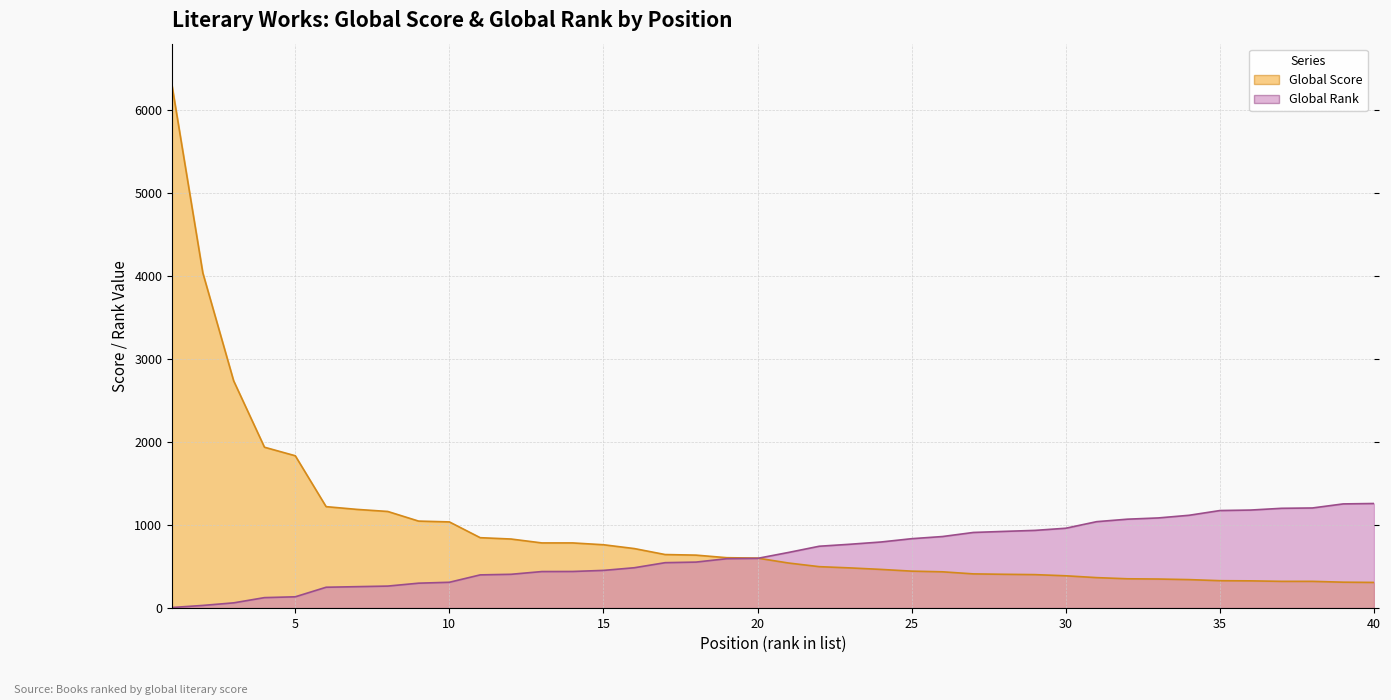

Reading left to right, transcribe all the data shown in this chart.

Global Score: 6295	4037	2737	1937	1834	1221	1188	1163	1047	1037	847	831	784	784	762	716	644	637	606	601	542	498	483	465	444	436	411	406	402	388	366	352	349	342	329	327	321	321	311	308
Global Rank: 6	31	62	125	135	250	257	264	299	310	399	406	439	440	453	485	546	553	594	598	669	744	768	795	835	861	910	923	935	961	1040	1070	1085	1117	1174	1180	1201	1205	1254	1259